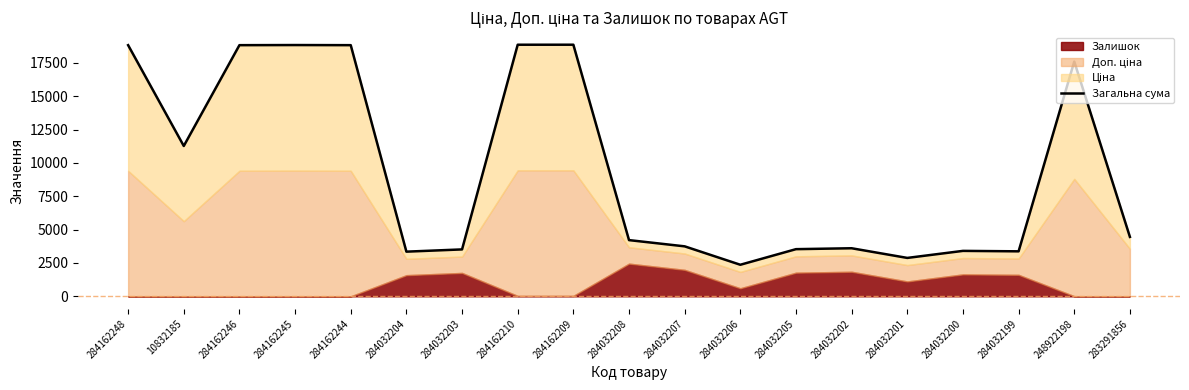

List the labels in order of value, smallest first.

284032206, 284032201, 284032204, 284032199, 284032200, 284032203, 284032205, 284032202, 284032207, 284032208, 283291856, 10832185, 248922198, 284162248, 284162246, 284162244, 284162245, 284162210, 284162209